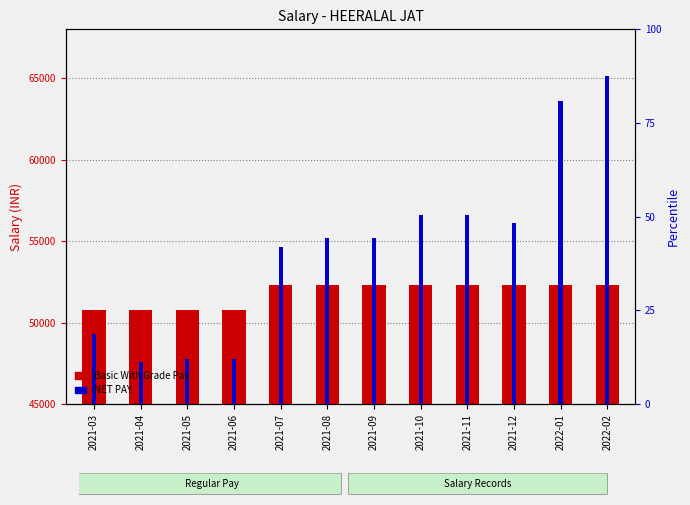

How many data points in NET PAY are less than 55197?

5